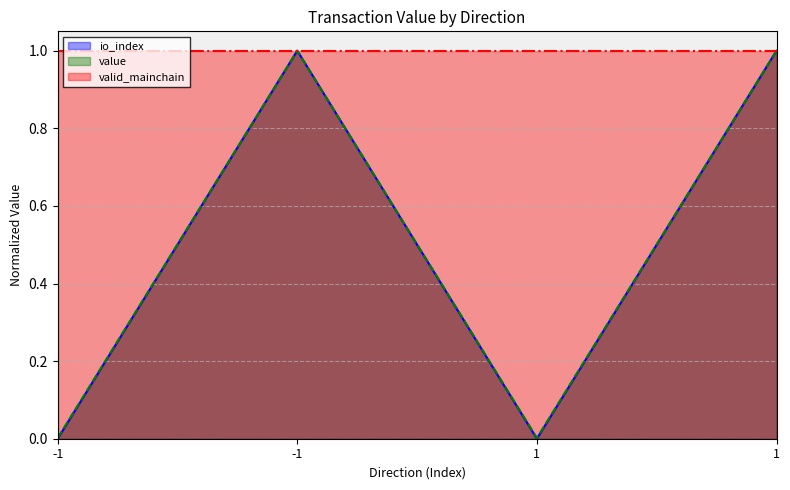

True or false: value and io_index cross at least once.

False